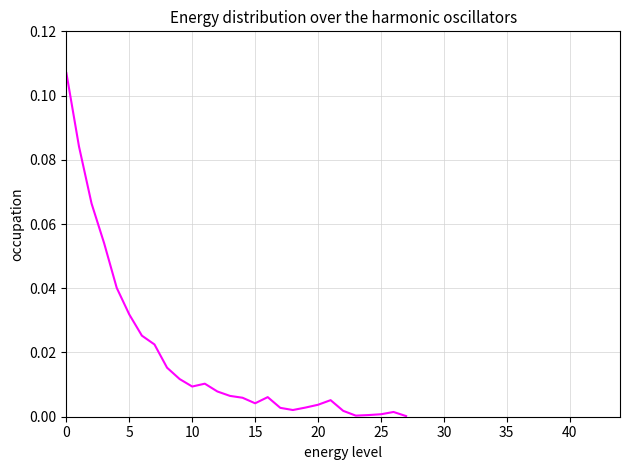

Does the chart display data point markers on the line(s)?

No